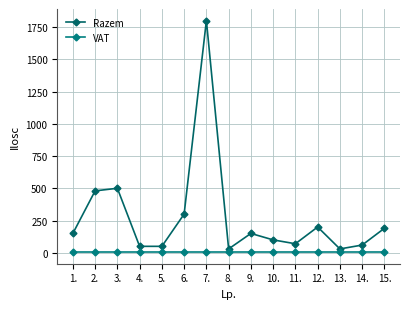

What position from the left is 11.?

11